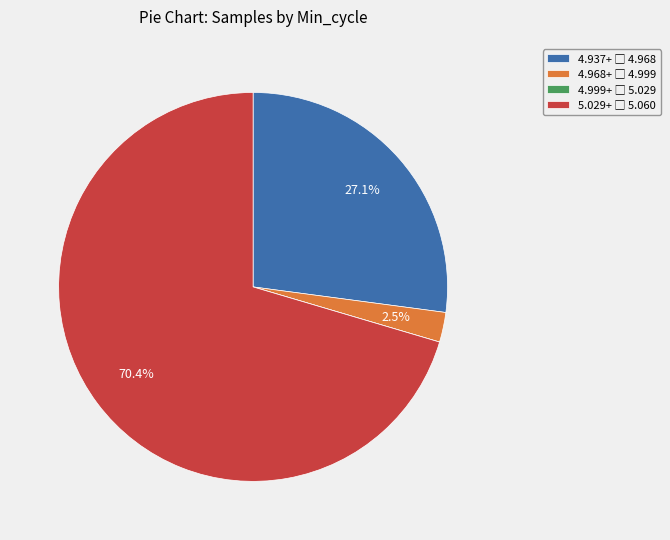

Is there any slice that represents more than half of the pie?

Yes